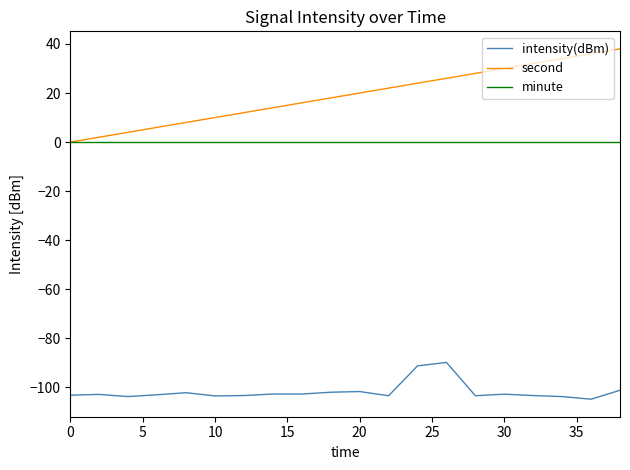

What is the smallest value displayed?

-104.8